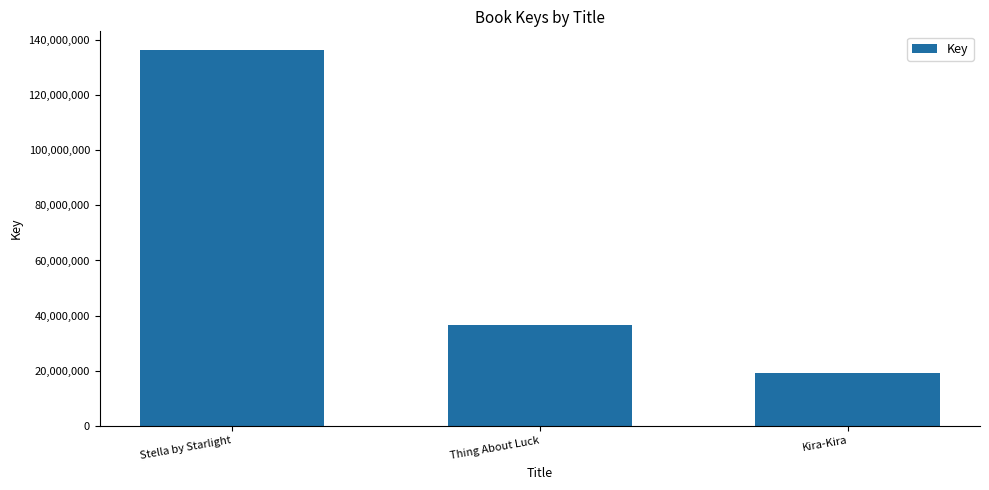

True or false: the data shows 36552639 at Thing About Luck.

True